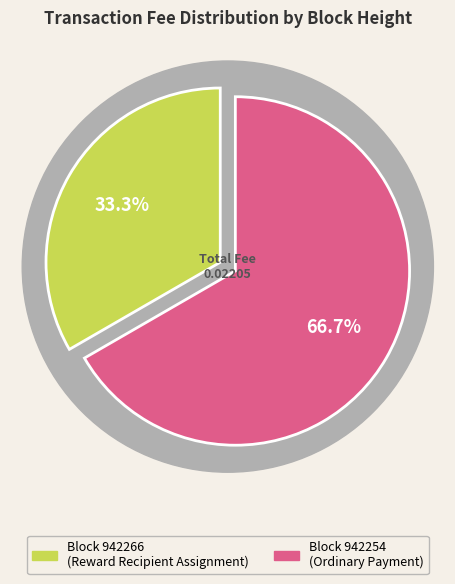

To the nearest percent, what is the combined percentage of 942254 and 942266?

100%